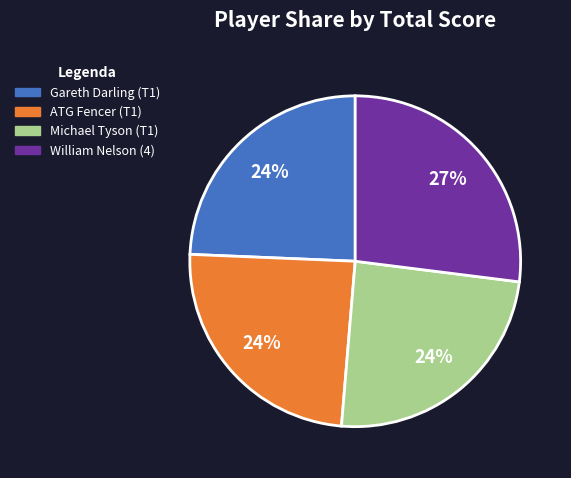

What percentage is the William Nelson (4) slice, to the nearest percent?

27%